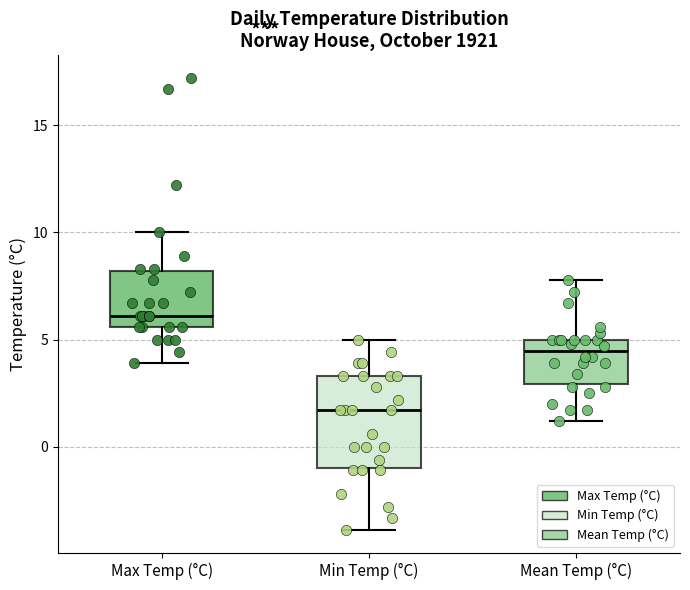

Reading left to right, read every box against the y-axis: the position of its median line, the range the box covers, and the ends of its whiskers. The values are not printed on the chart, so give them approximately, as read against the axis.

Max Temp (°C): median 6.0, box 5.5 to 8.0, whiskers 4.0 to 10.0
Min Temp (°C): median 1.5, box -1.0 to 3.5, whiskers -4.0 to 5.0
Mean Temp (°C): median 4.5, box 3.0 to 5.0, whiskers 1.0 to 8.0